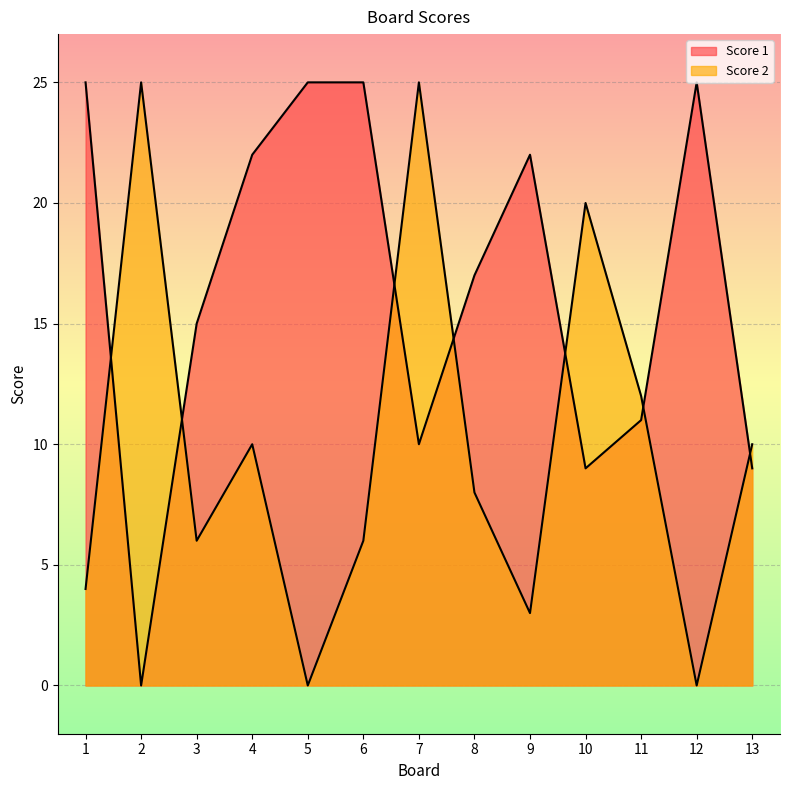

Reading left to right, list all the values displayed in this chart.

Score 2: 4	25	6	10	0	6	25	8	3	20	12	0	10
Score 1: 25	0	15	22	25	25	10	17	22	9	11	25	9